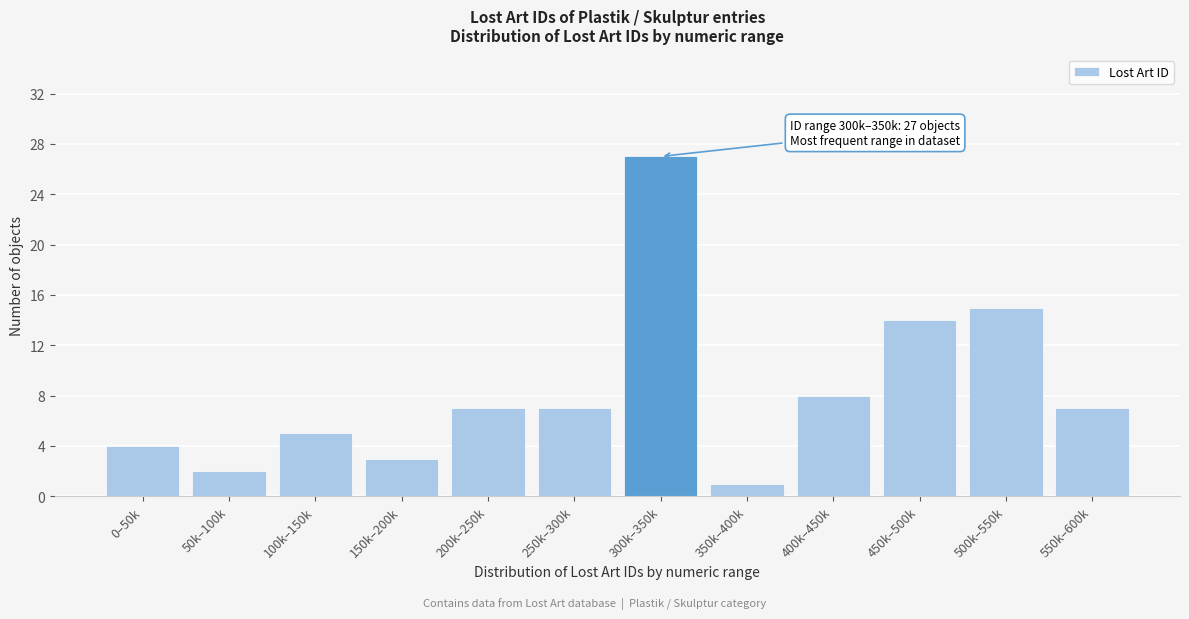

Reading left to right, extract all data points from this chart.

4	2	5	3	7	7	27	1	8	14	15	7